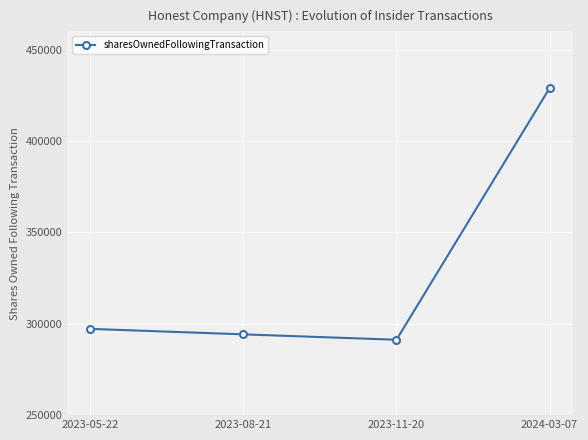

What is the maximum value shown in the chart?

428957